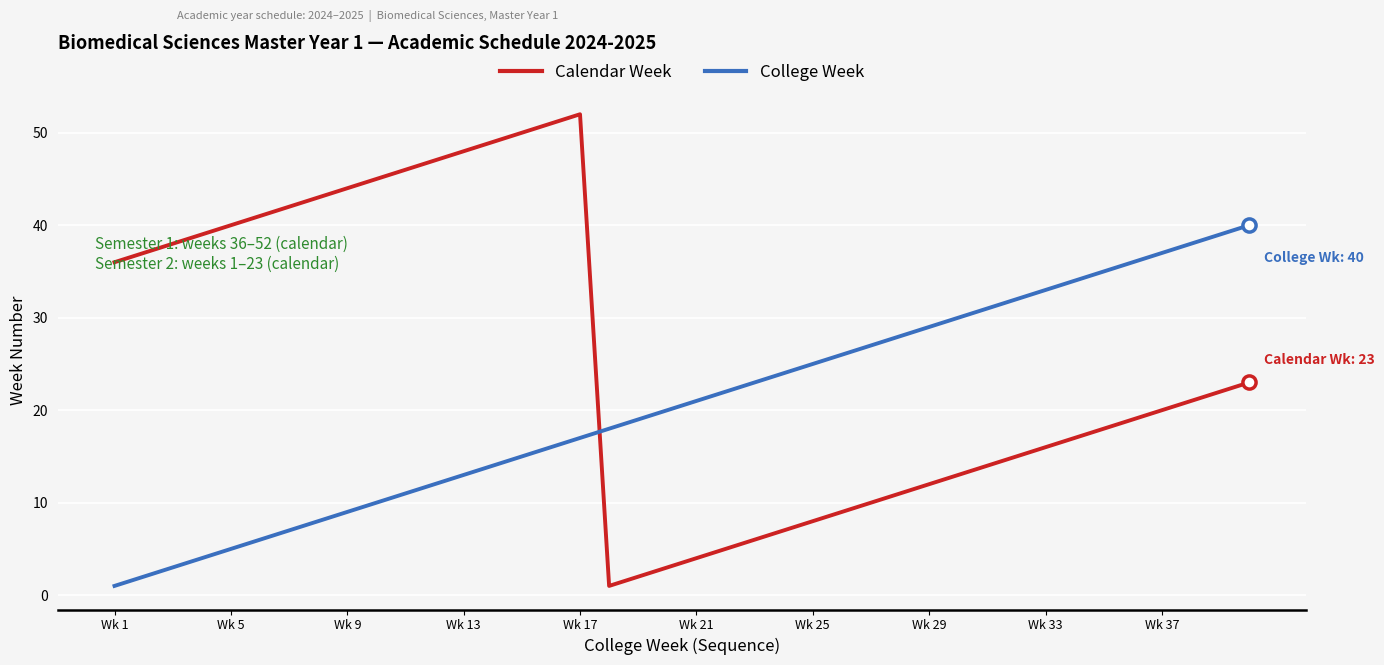

What are all the series names shown in the legend?

Calendar Week, College Week